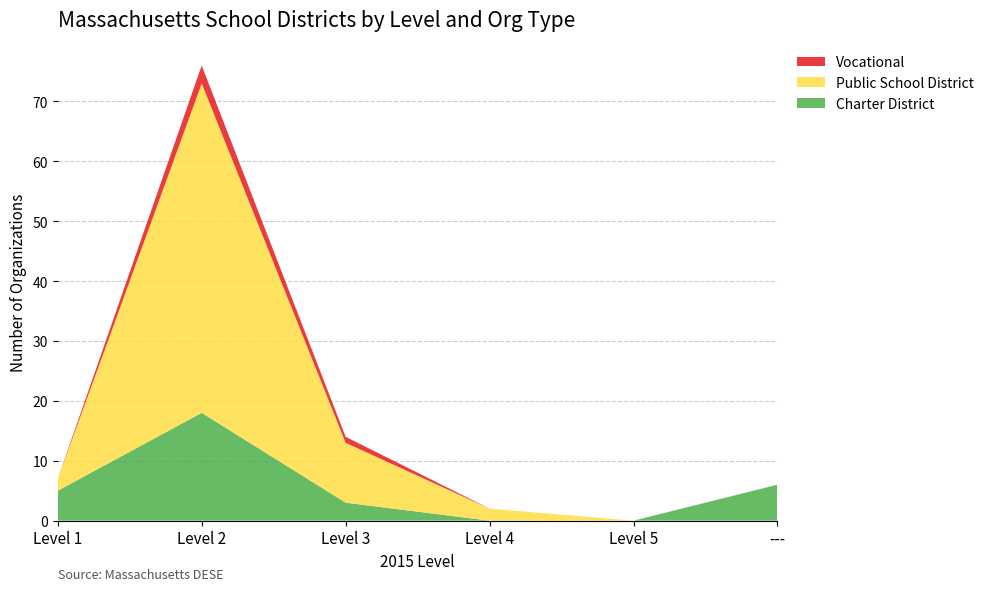

Reading left to right, transcribe all the data shown in this chart.

Charter District: Level 1=5	Level 2=18	Level 3=3	Level 4=0	Level 5=0	---=6
Public School District: Level 1=2	Level 2=55	Level 3=10	Level 4=2	Level 5=0	---=0
Vocational: Level 1=0	Level 2=3	Level 3=1	Level 4=0	Level 5=0	---=0